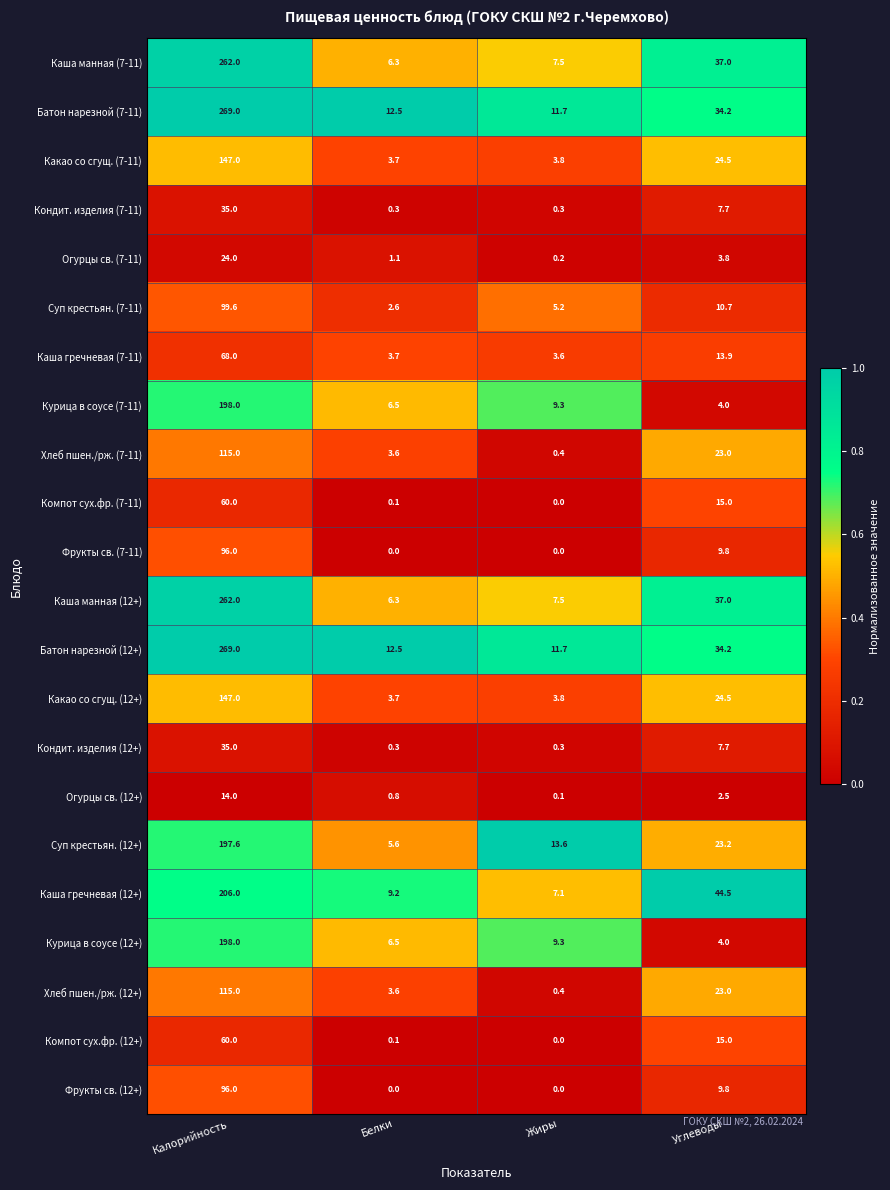

Is the value of Каша манная (12+) at Жиры greater than the value of Огурцы св. (12+) at Калорийность?

No